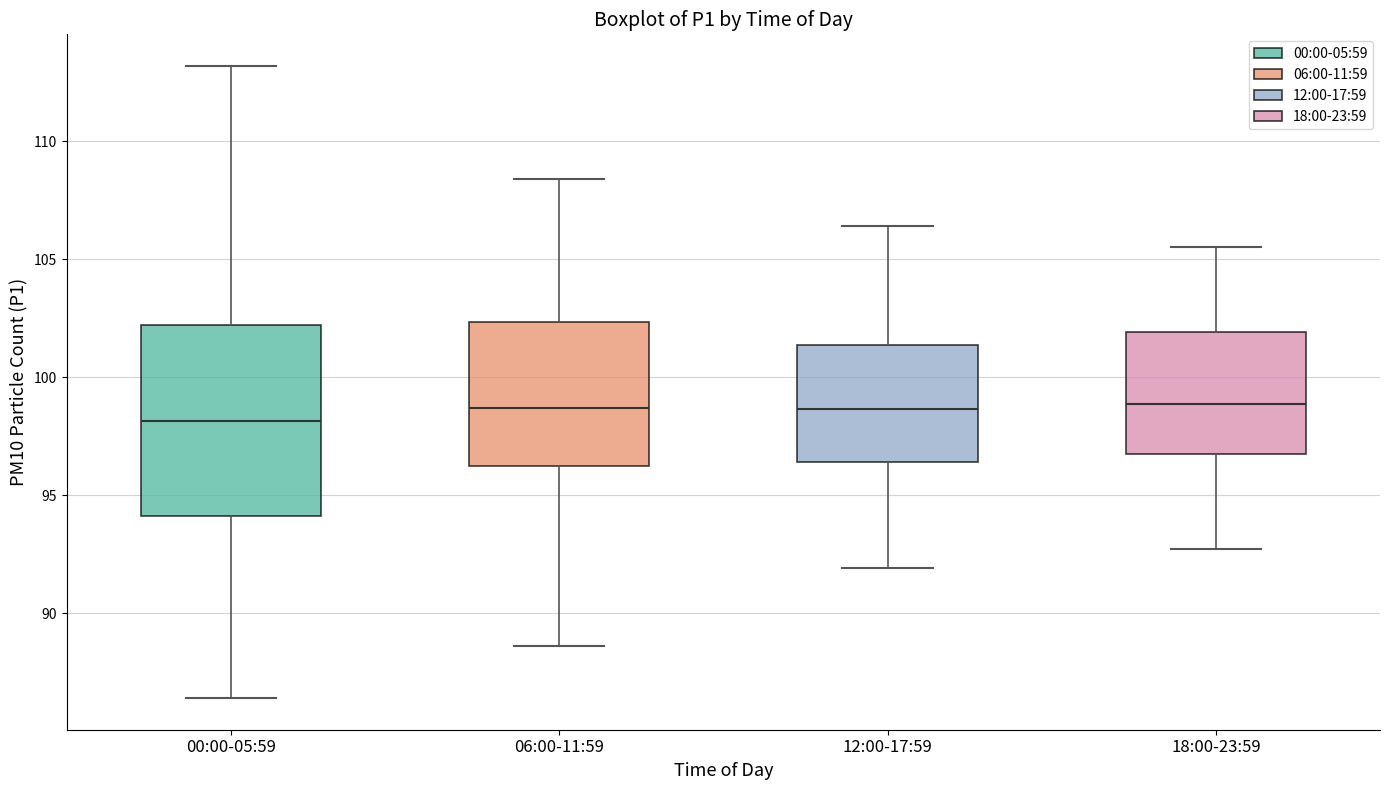

Comparing the boxes themselves (not the whiskers), which one is the tallest?

00:00-05:59